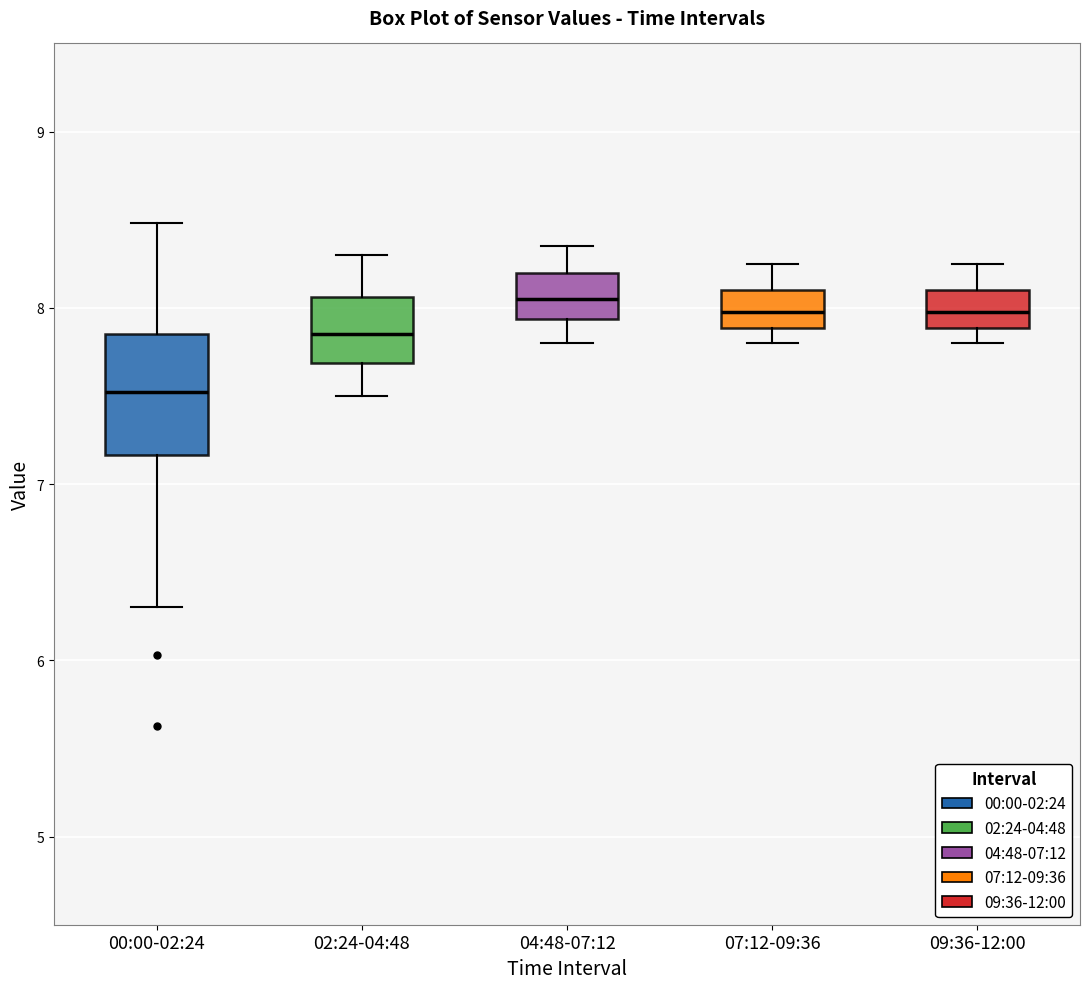

Reading left to right, transcribe this box plot: for each box, give where its median line is, the range the box spans, and where its two whiskers end, as read against the y-axis. The values are not printed on the chart, so give them approximately, as read against the axis.

00:00-02:24: median 7.5, box 7.2 to 7.9, whiskers 6.3 to 8.5
02:24-04:48: median 7.9, box 7.7 to 8.1, whiskers 7.5 to 8.3
04:48-07:12: median 8.1, box 7.9 to 8.2, whiskers 7.8 to 8.4
07:12-09:36: median 8.0, box 7.9 to 8.1, whiskers 7.8 to 8.3
09:36-12:00: median 8.0, box 7.9 to 8.1, whiskers 7.8 to 8.3